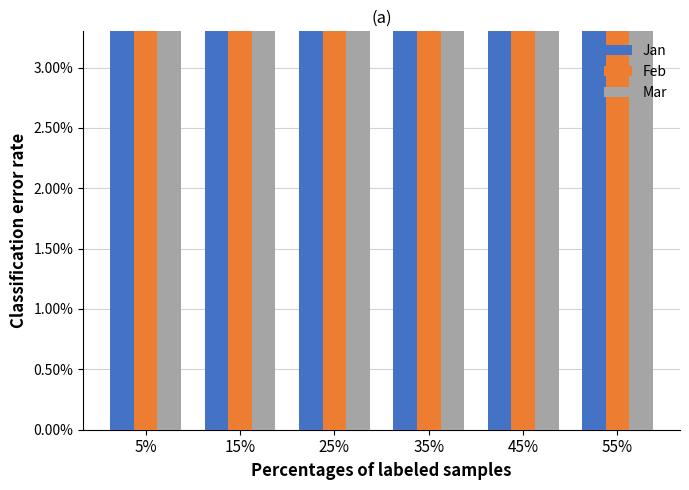

Rank the series by their maximum value, from lowest to highest.

Mar, Feb, Jan